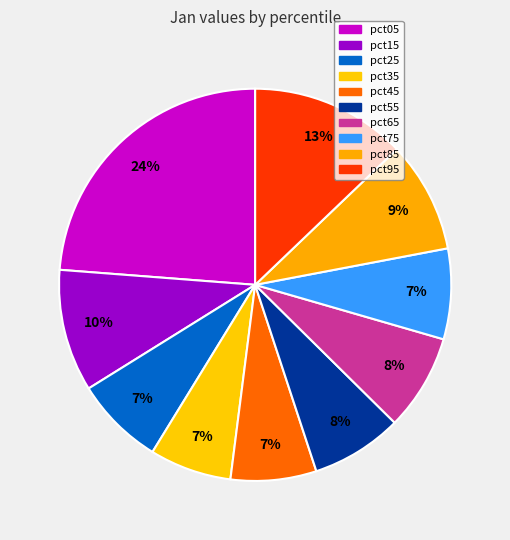

To the nearest percent, what is the combined percentage of pct15 and pct75?

18%